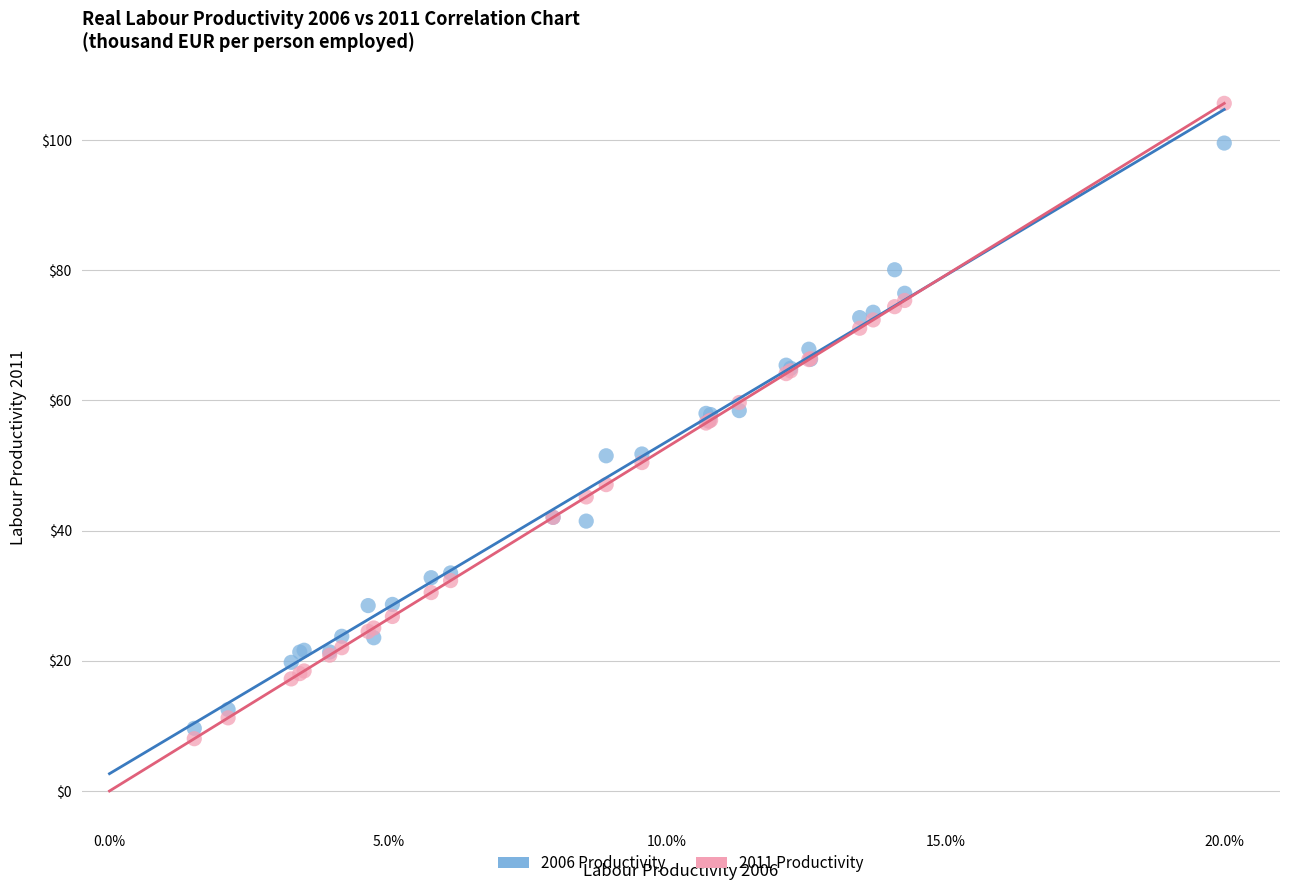

Which series reaches the maximum Y coordinate?

2011 Productivity